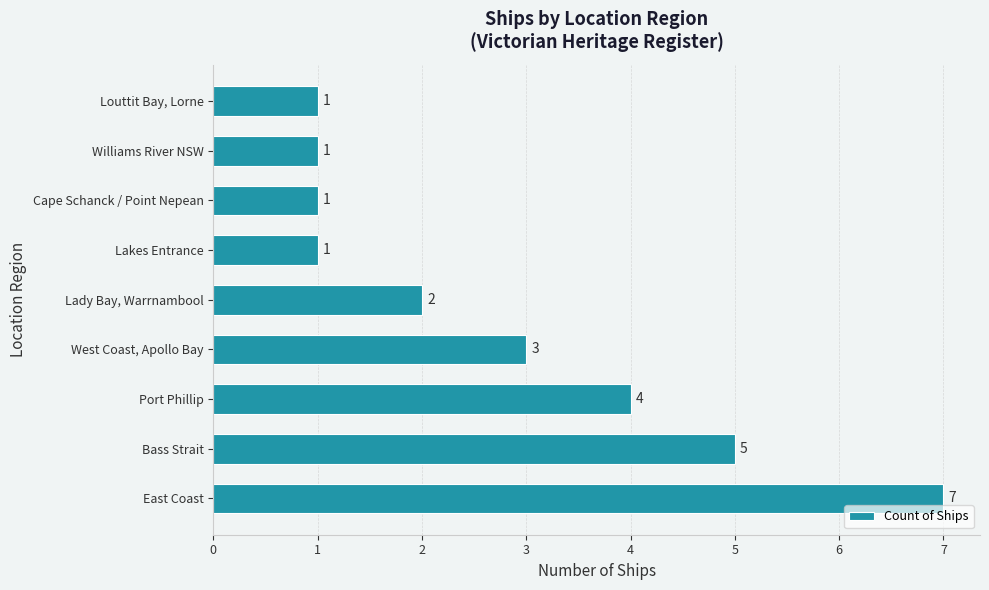

True or false: the data shows 1 at Lady Bay, Warrnambool.

False